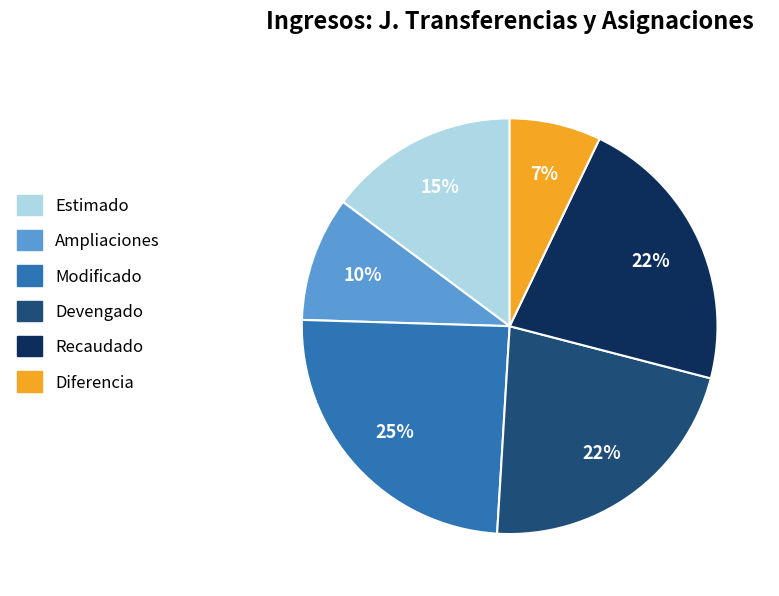

Between Diferencia and Recaudado, which is larger?

Recaudado